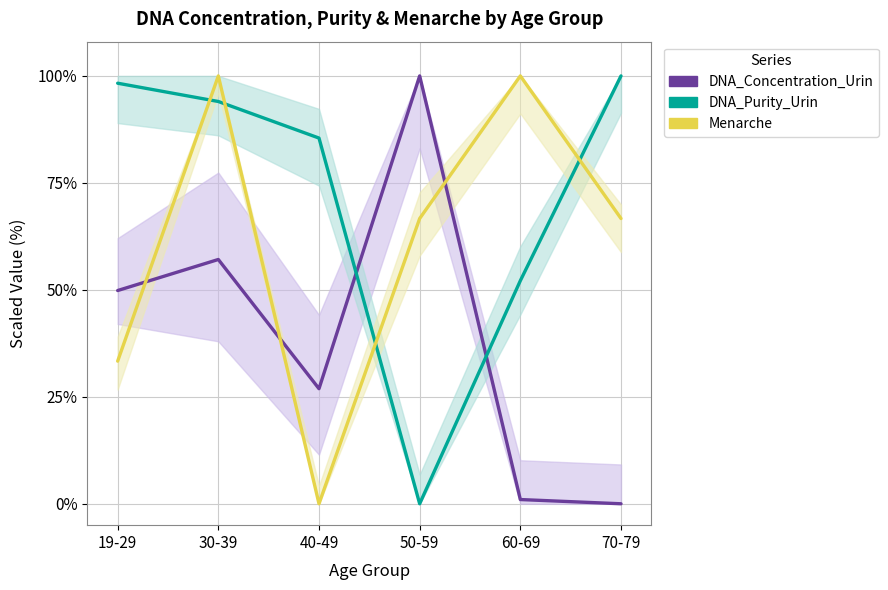

Is this an area chart (filled region under the line)?

No